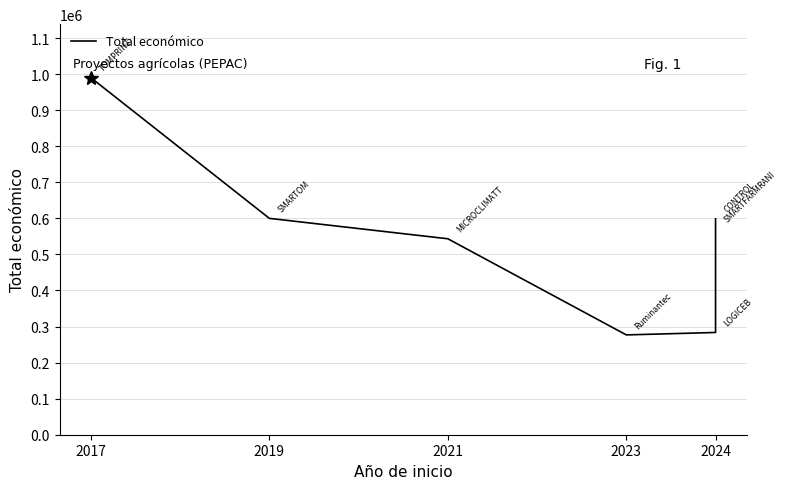

At which category does the chart reach its peak across all series?

2017